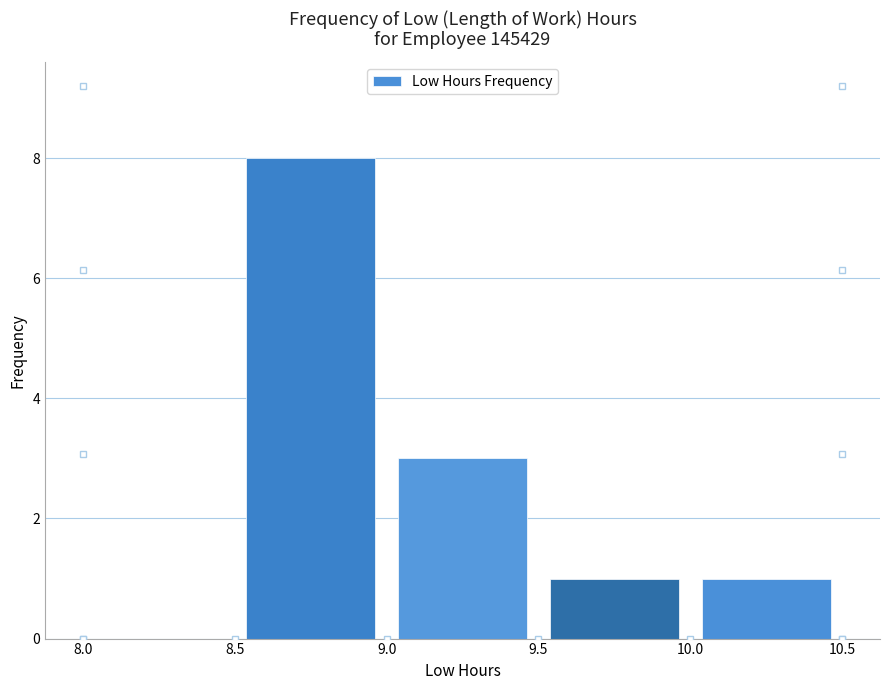

How tall is the bar that spans 9.0 to 9.5 on the x-axis? The values are not printed on the chart, so give them approximately, as read against the axis.

3